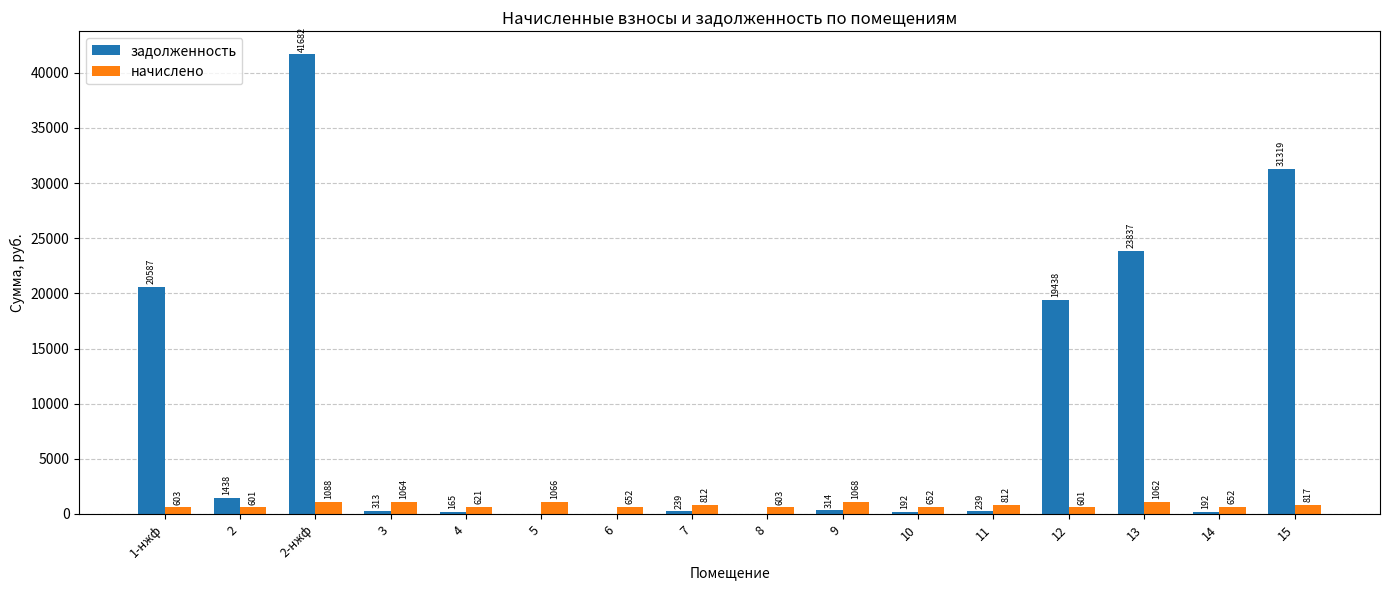

At which category is the sum across all series the highest?

2-нжф